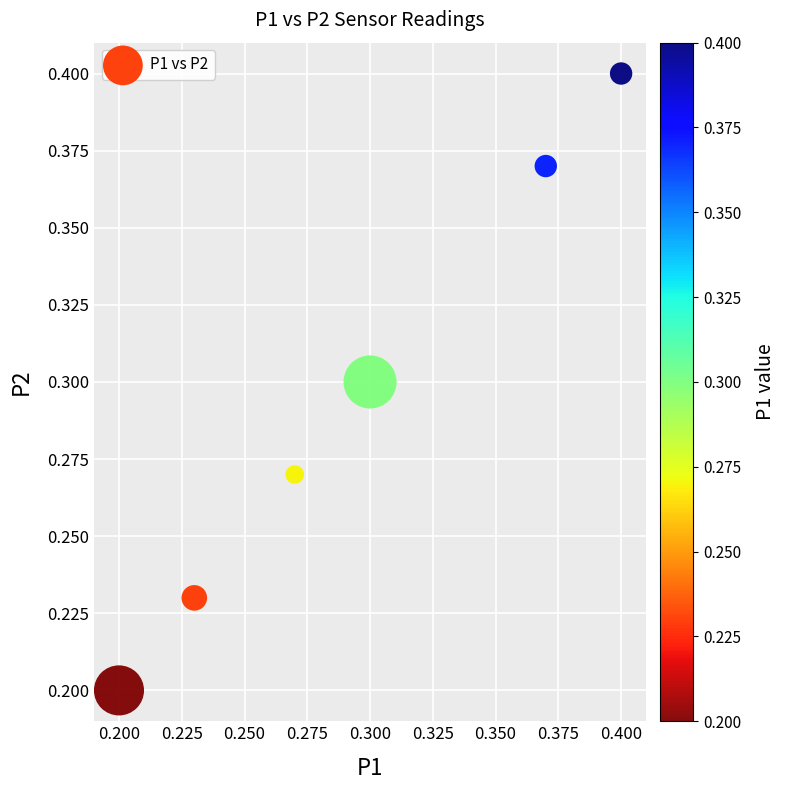

How many data points are displayed?

6